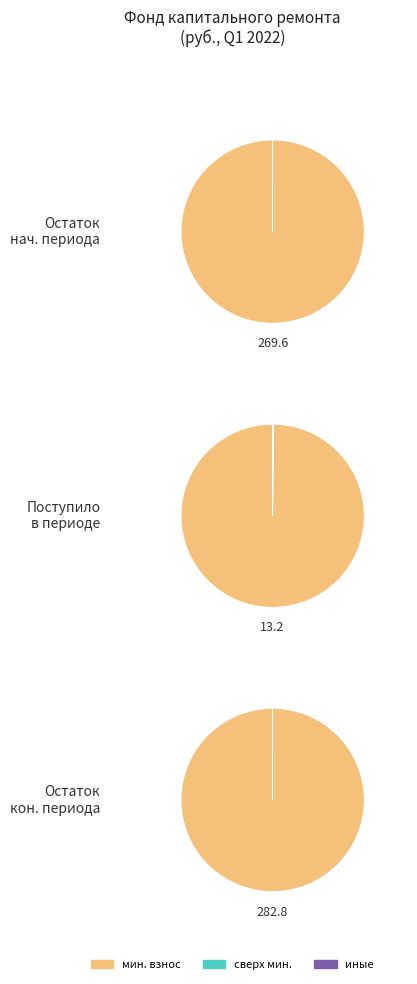

The Остаток на конец slice represents 56% of the pie. True or false?

False